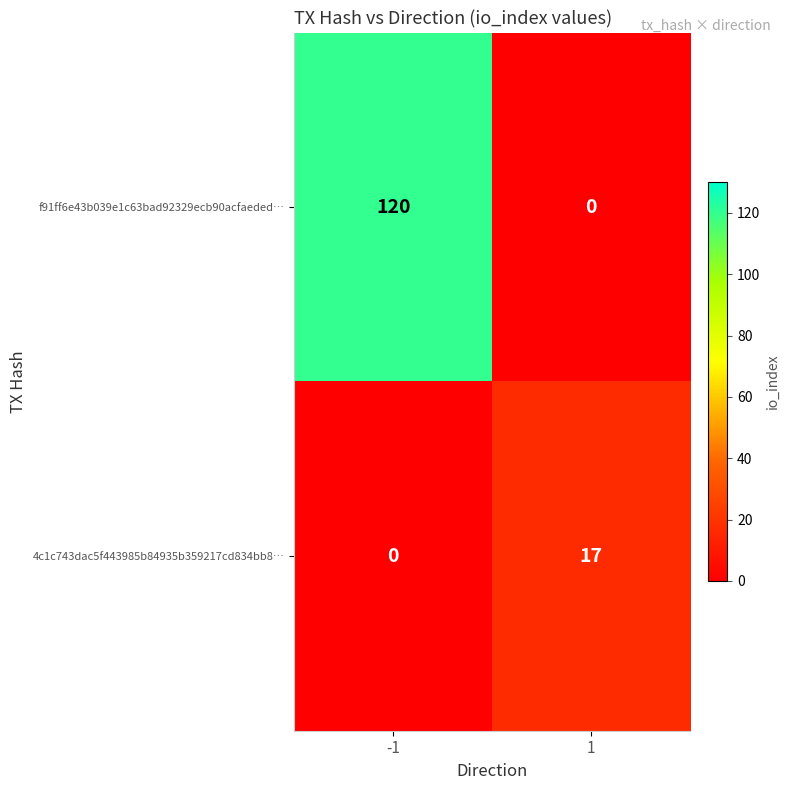

Reading left to right, list all the values displayed in this chart.

f91ff6e43b039e1c63bad92329ecb90acfaeded…: 120	0
4c1c743dac5f443985b84935b359217cd834bb8…: 0	17